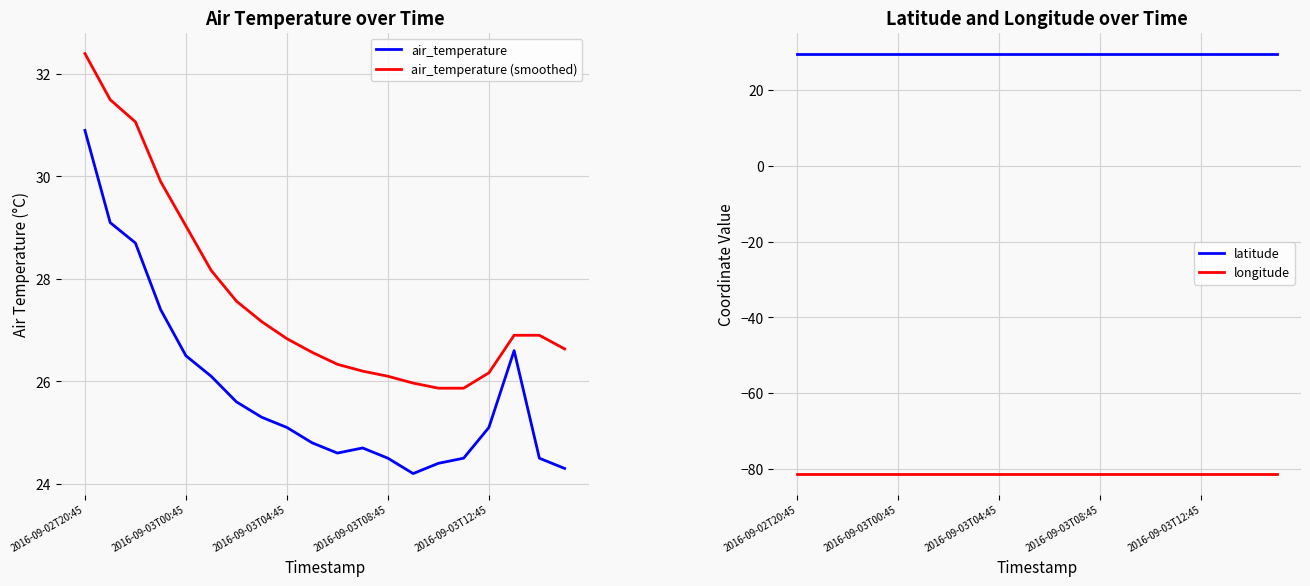

Between 5 and 13, which is larger?

5